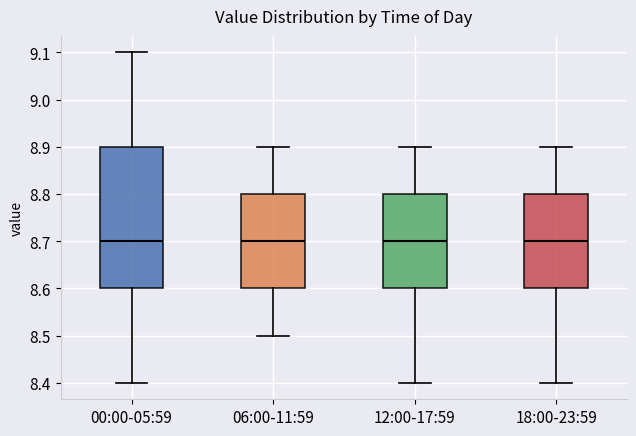

Reading left to right, transcribe this box plot: for each box, give where its median line is, the range the box spans, and where its two whiskers end, as read against the y-axis. The values are not printed on the chart, so give them approximately, as read against the axis.

00:00-05:59: median 8.7, box 8.6 to 8.9, whiskers 8.4 to 9.1
06:00-11:59: median 8.7, box 8.6 to 8.8, whiskers 8.5 to 8.9
12:00-17:59: median 8.7, box 8.6 to 8.8, whiskers 8.4 to 8.9
18:00-23:59: median 8.7, box 8.6 to 8.8, whiskers 8.4 to 8.9